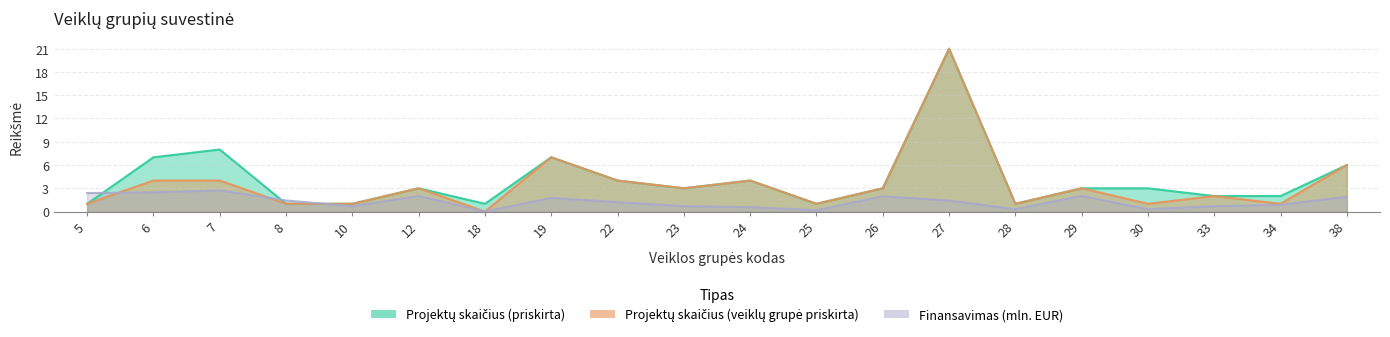

Which label corresponds to the largest value in the chart?

27